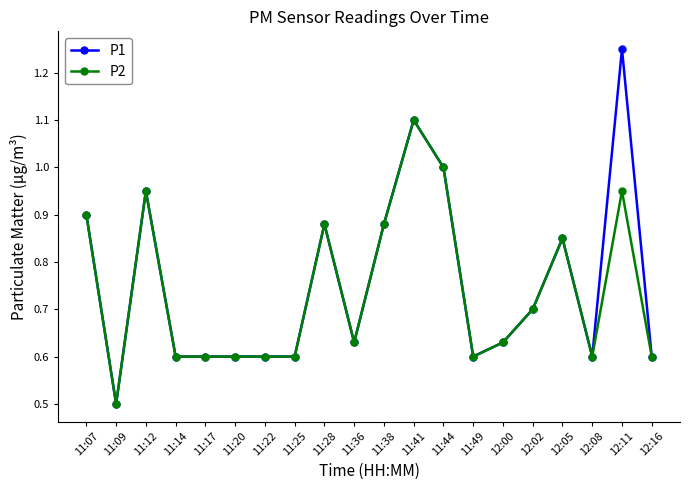

What is the total value across all series at 11:36?

1.3